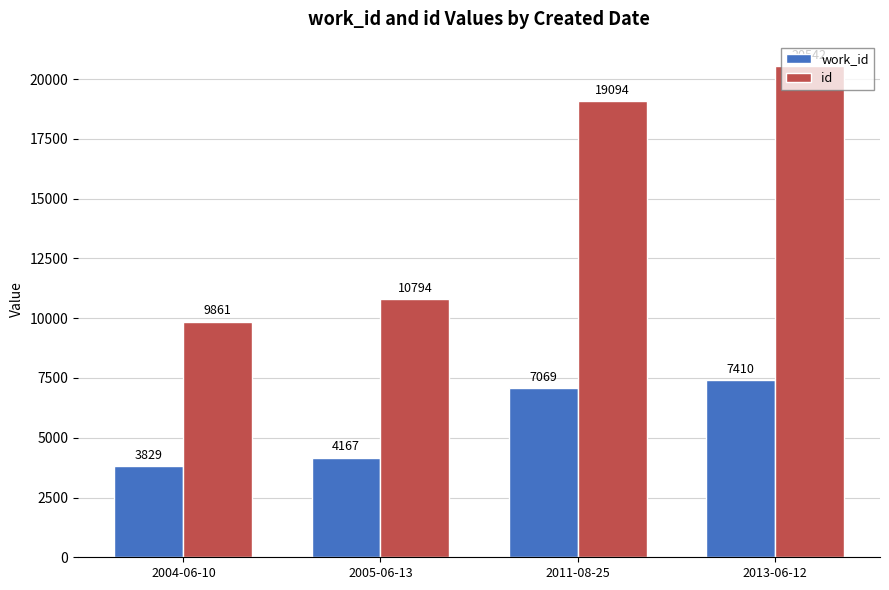

What is the difference between the highest and lowest values at 2013-06-12?

13132